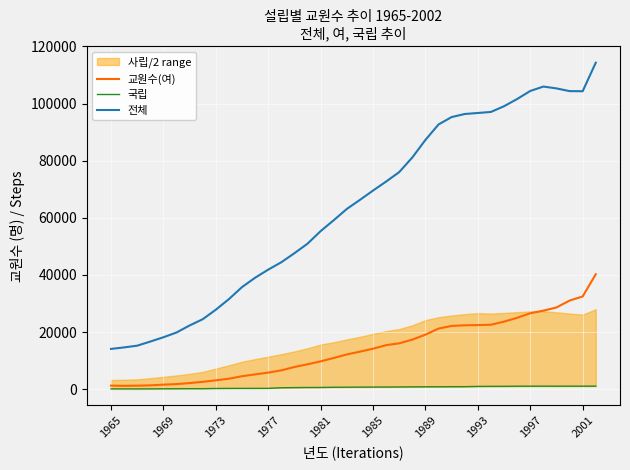

The value of 교원수(여) at 1977 is 5814. True or false?

True